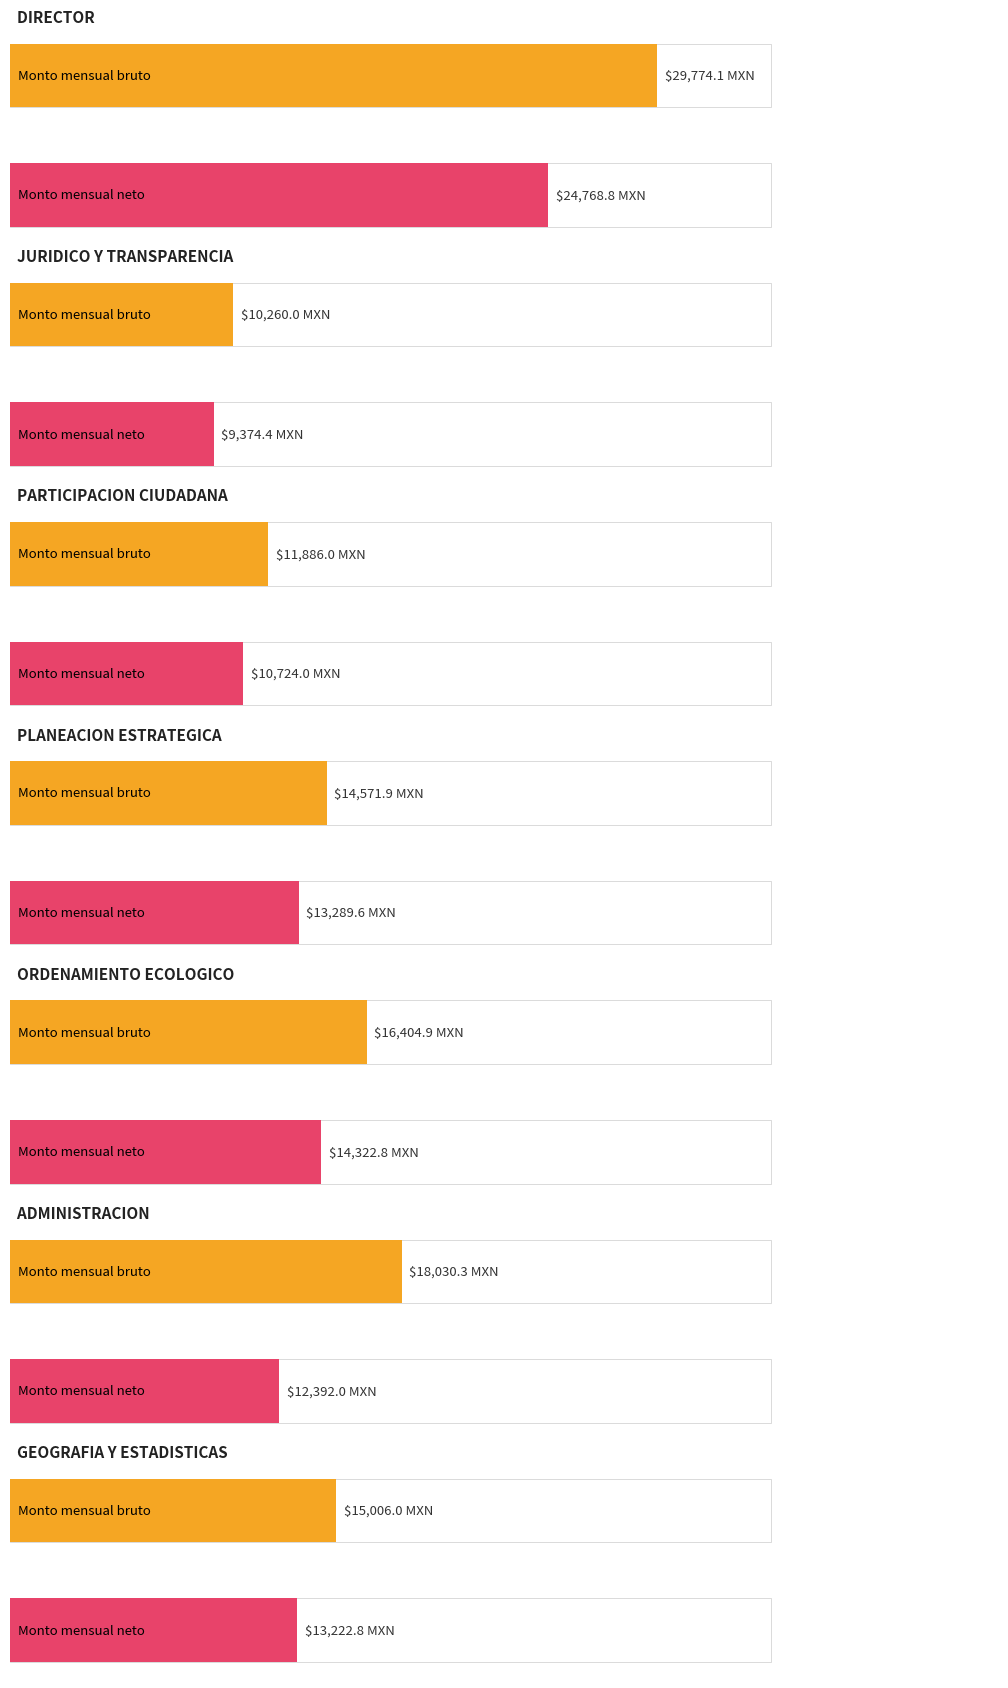

What is the difference between the maximum and second lowest values in the Monto mensual neto series?

14044.8